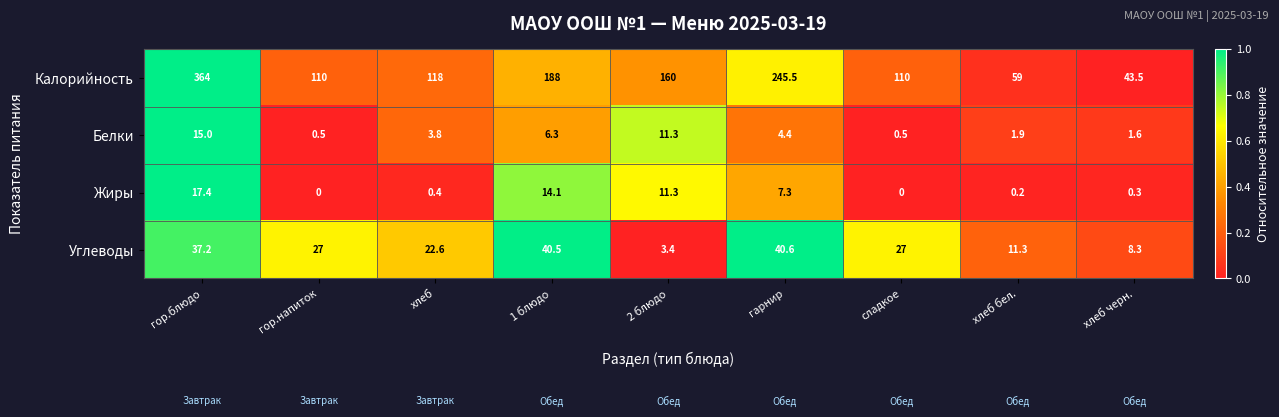

Read the Жиры value at 1 блюдо.

14.1